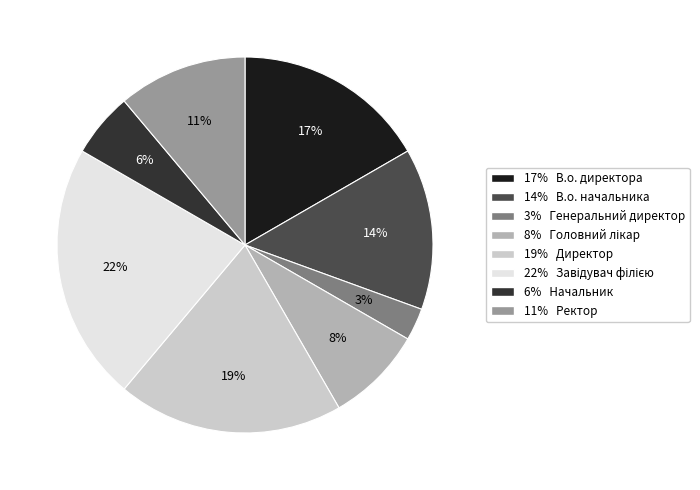

Is it true that 19% Директор is 31% of the pie?

False